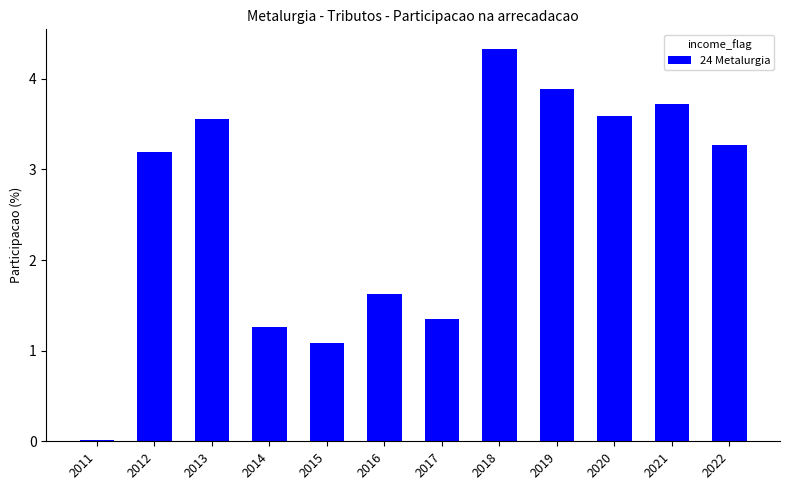

Approximately how many times larger is the value at 2015 compared to 2019?

0.3